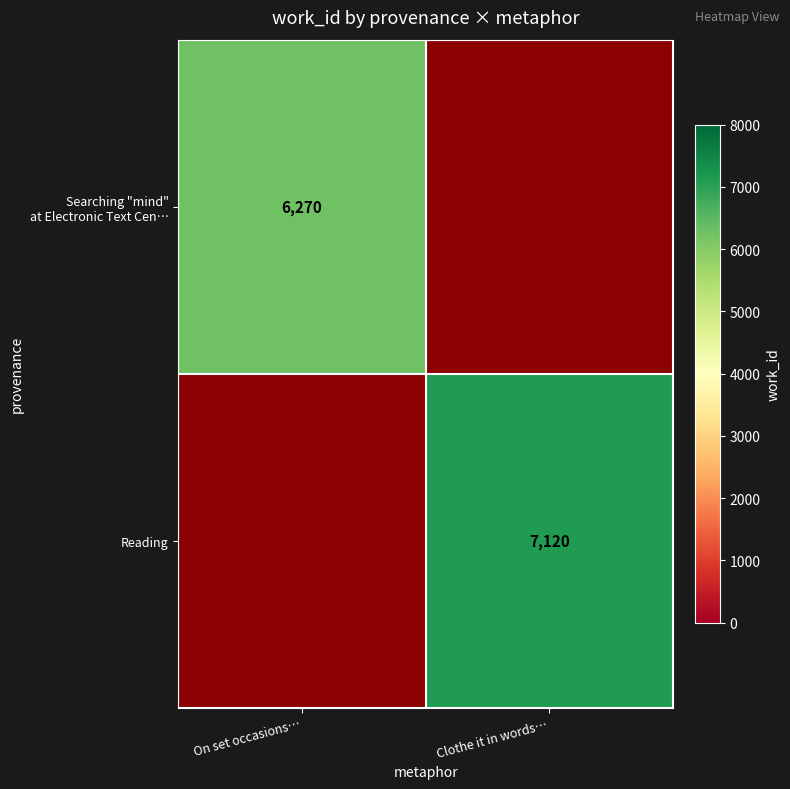

Is it true that Reading equals 11128 at Clothe it in words…?

False